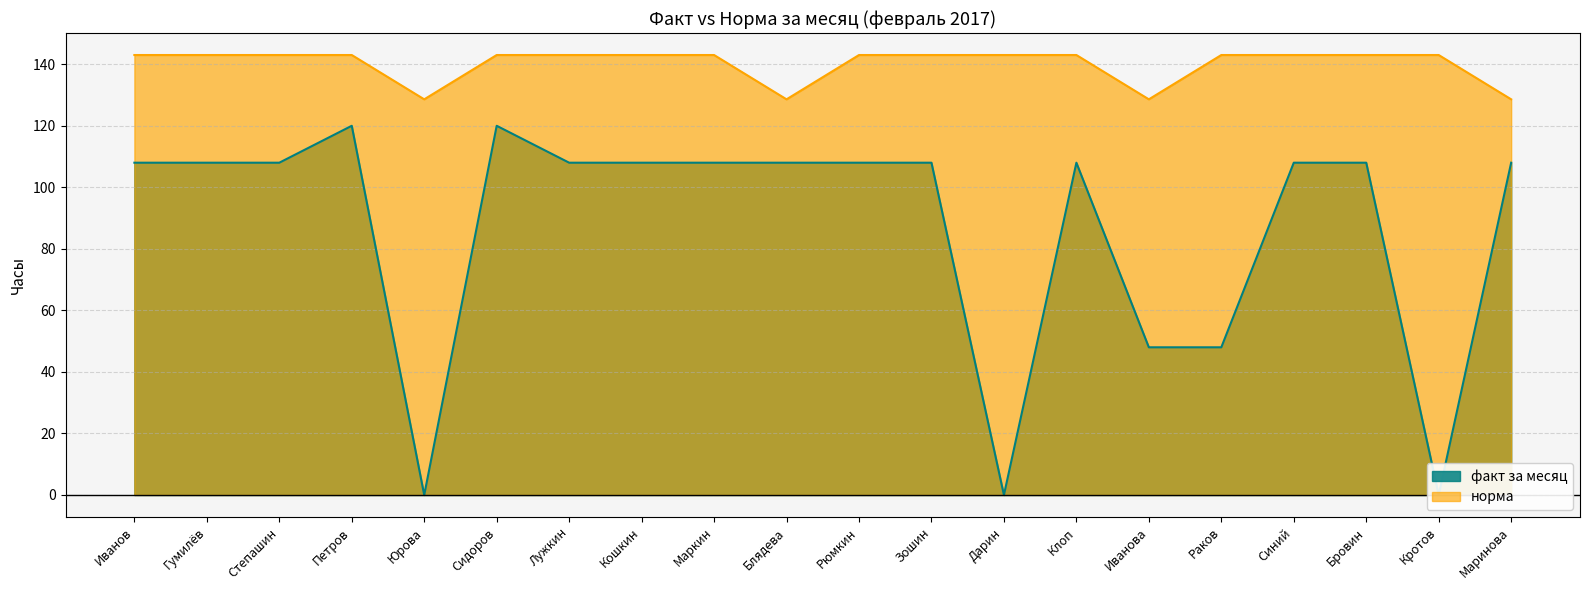

Which series has the widest spread of values?

факт за месяц